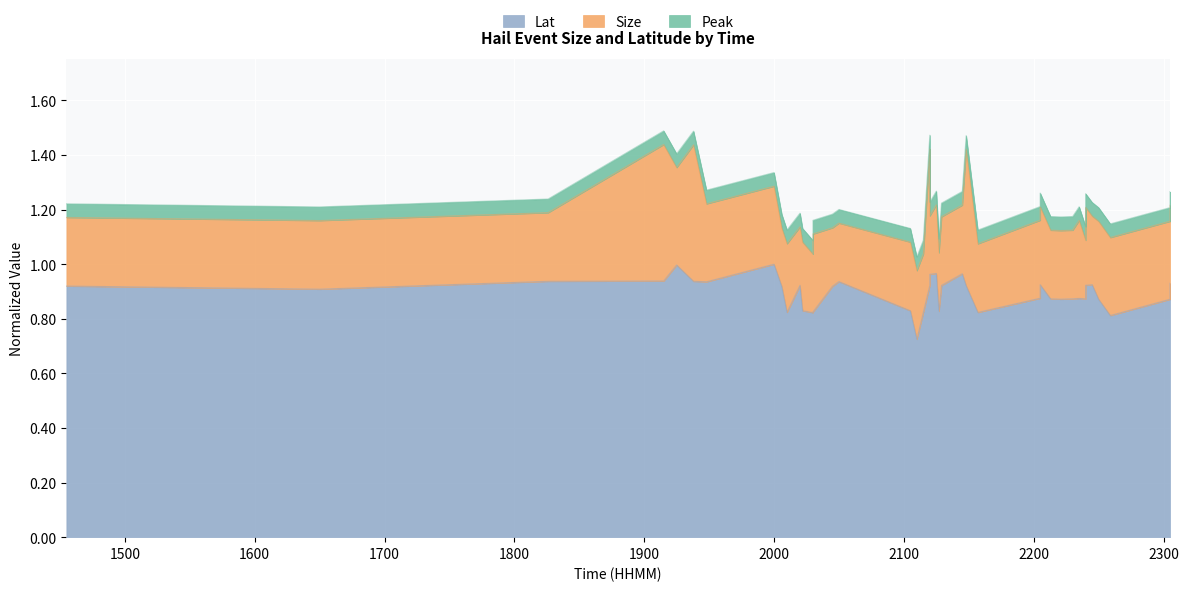

The chart shows a value of 0.9 at 1915. True or false?

True